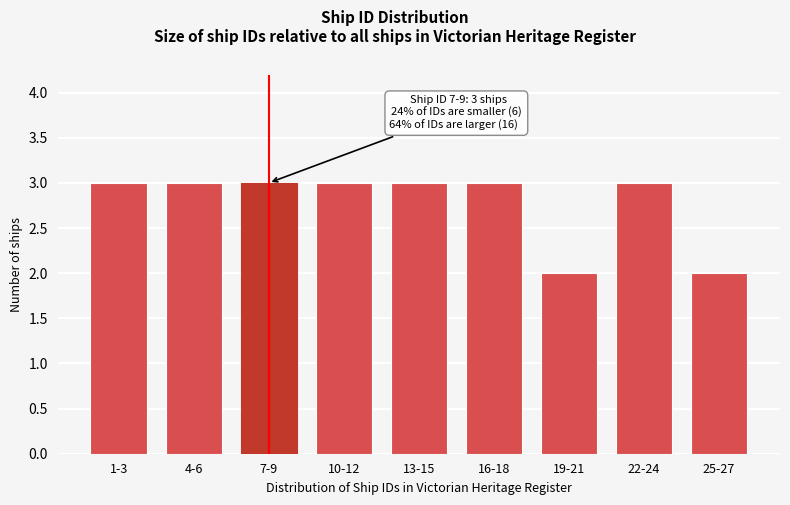

Reading left to right, transcribe all the data shown in this chart.

1-3=3	4-6=3	7-9=3	10-12=3	13-15=3	16-18=3	19-21=2	22-24=3	25-27=2